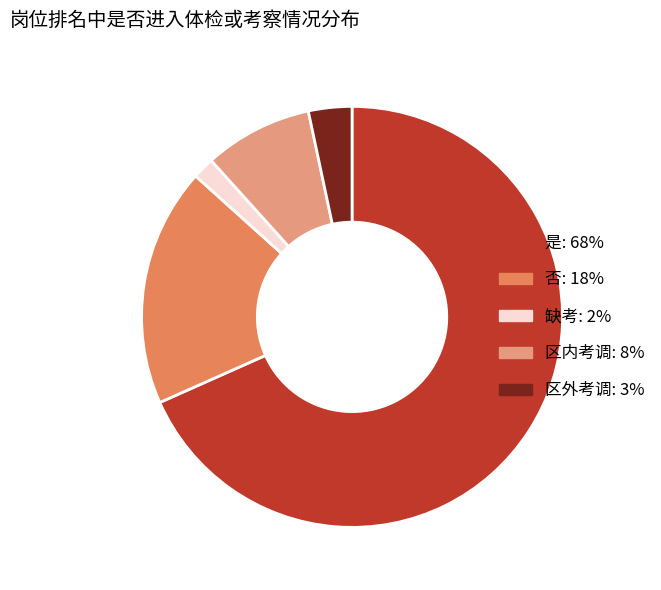

Is it true that 否 is 24% of the pie?

False